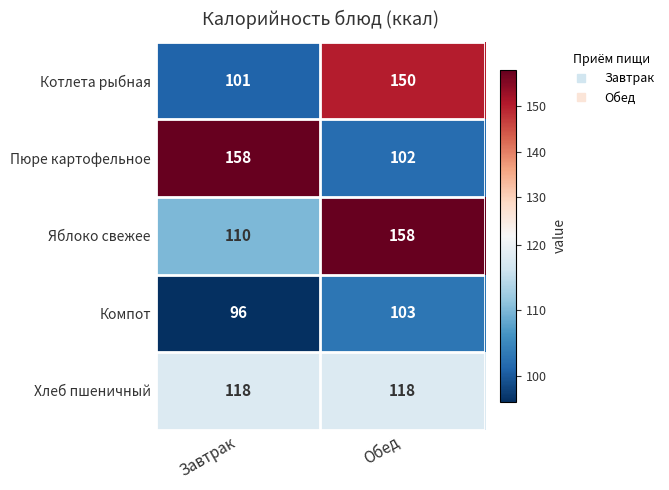

How many distinct data groups are displayed?

5